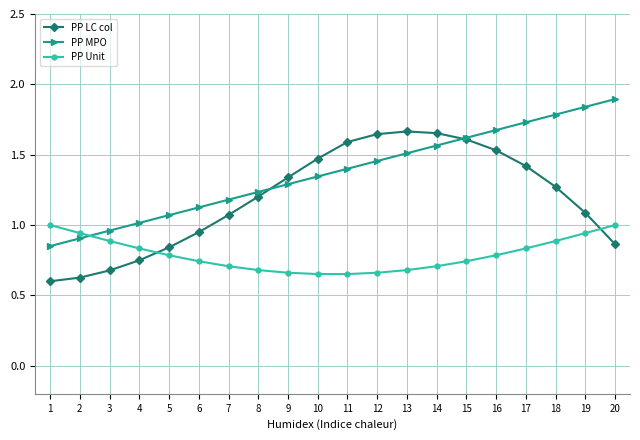

Between which two adjacent categories do PP LC col and PP Unit first intersect?

4 and 5